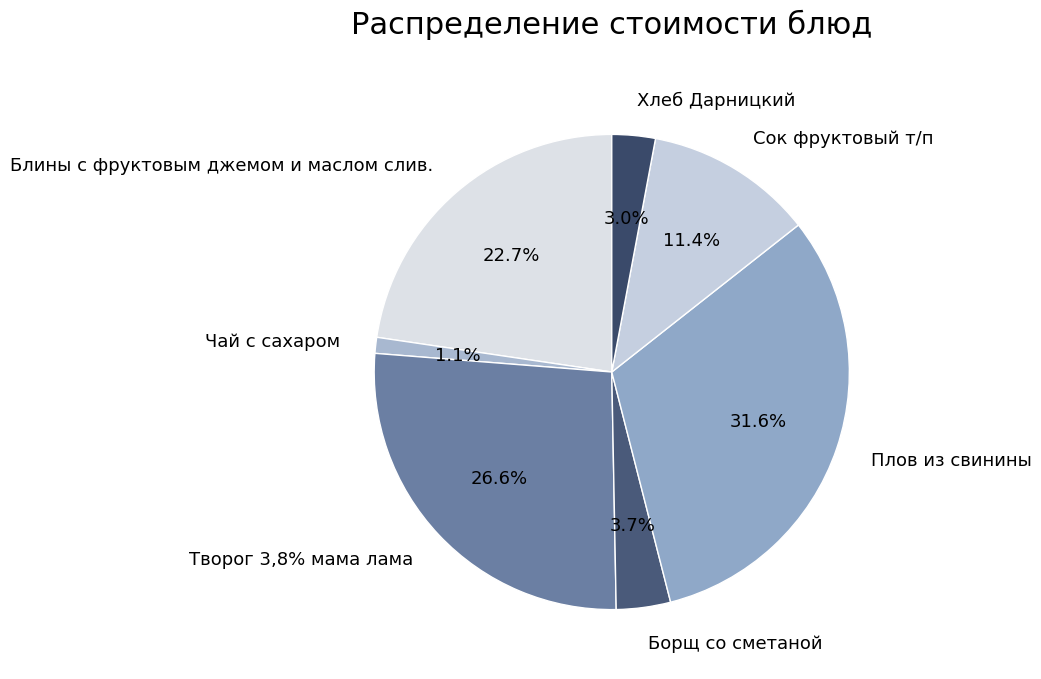

Is there any slice that represents more than half of the pie?

No